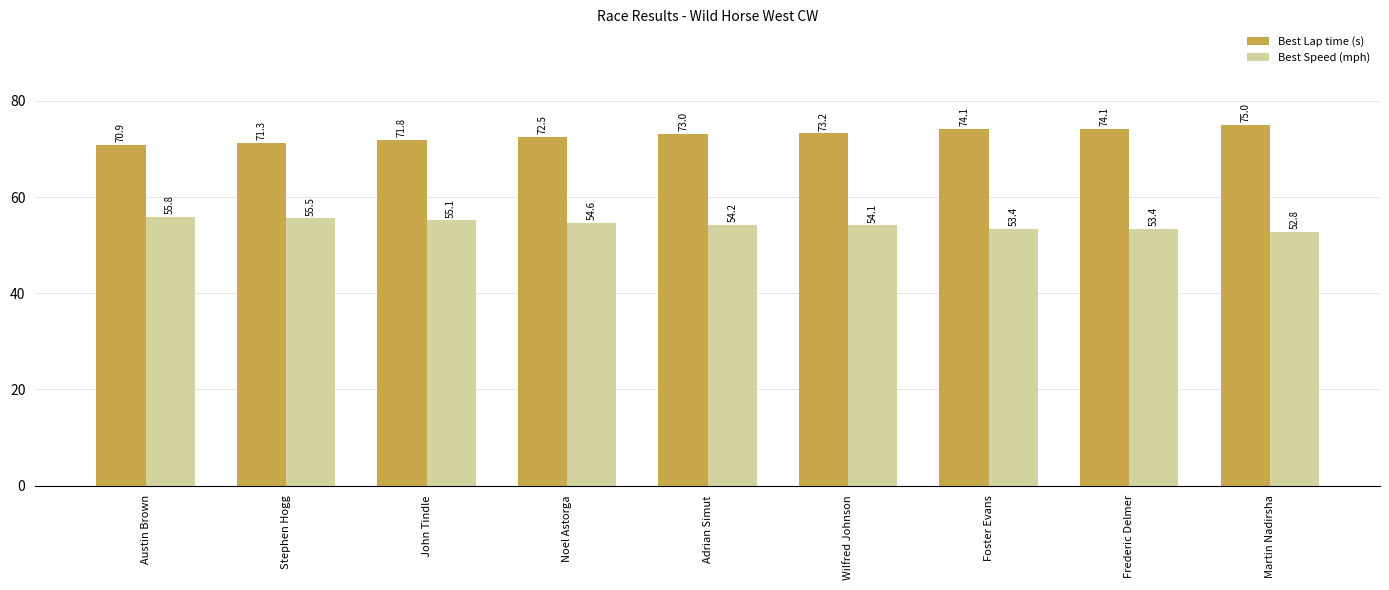

What is the minimum value for Best Lap time (s)?

70.9